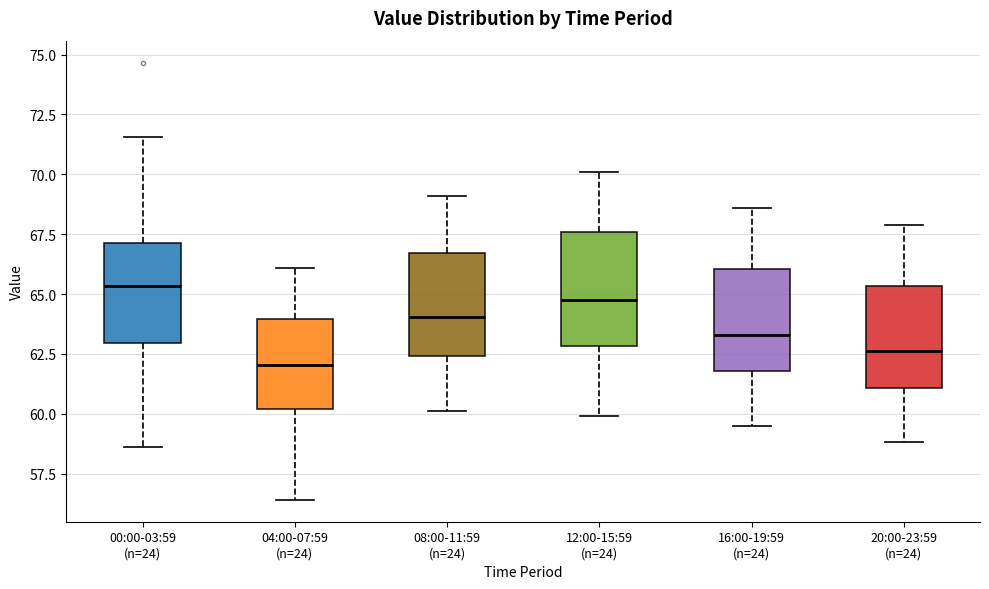

Where does the lower whisker of the box for 20:00-23:59 (n=24) end on the y-axis? The values are not printed on the chart, so give them approximately, as read against the axis.

59.0